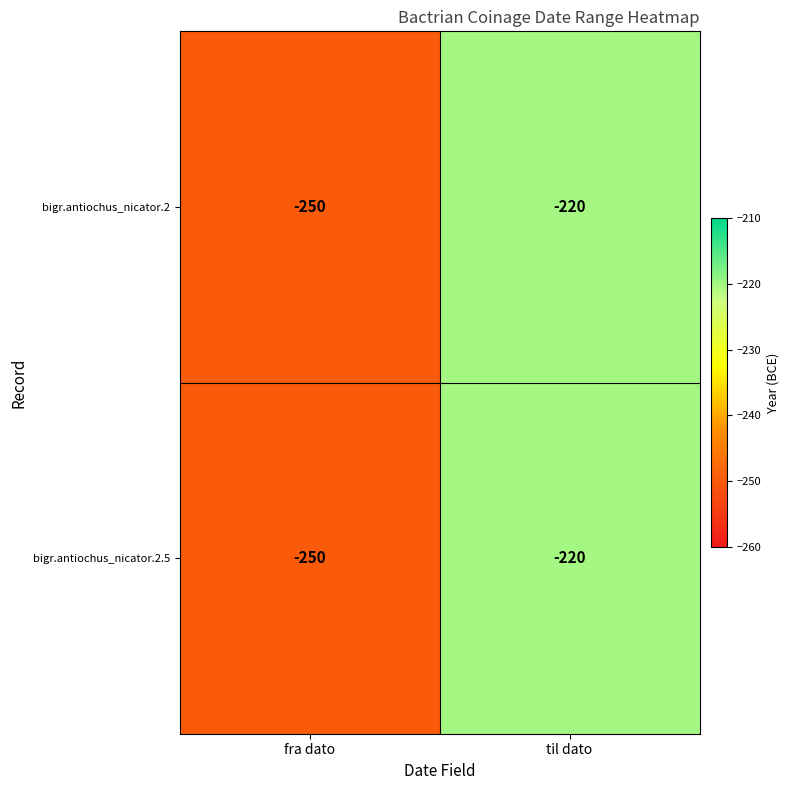

Which category has the lowest value in the bigr.antiochus_nicator.2 series?

fra dato